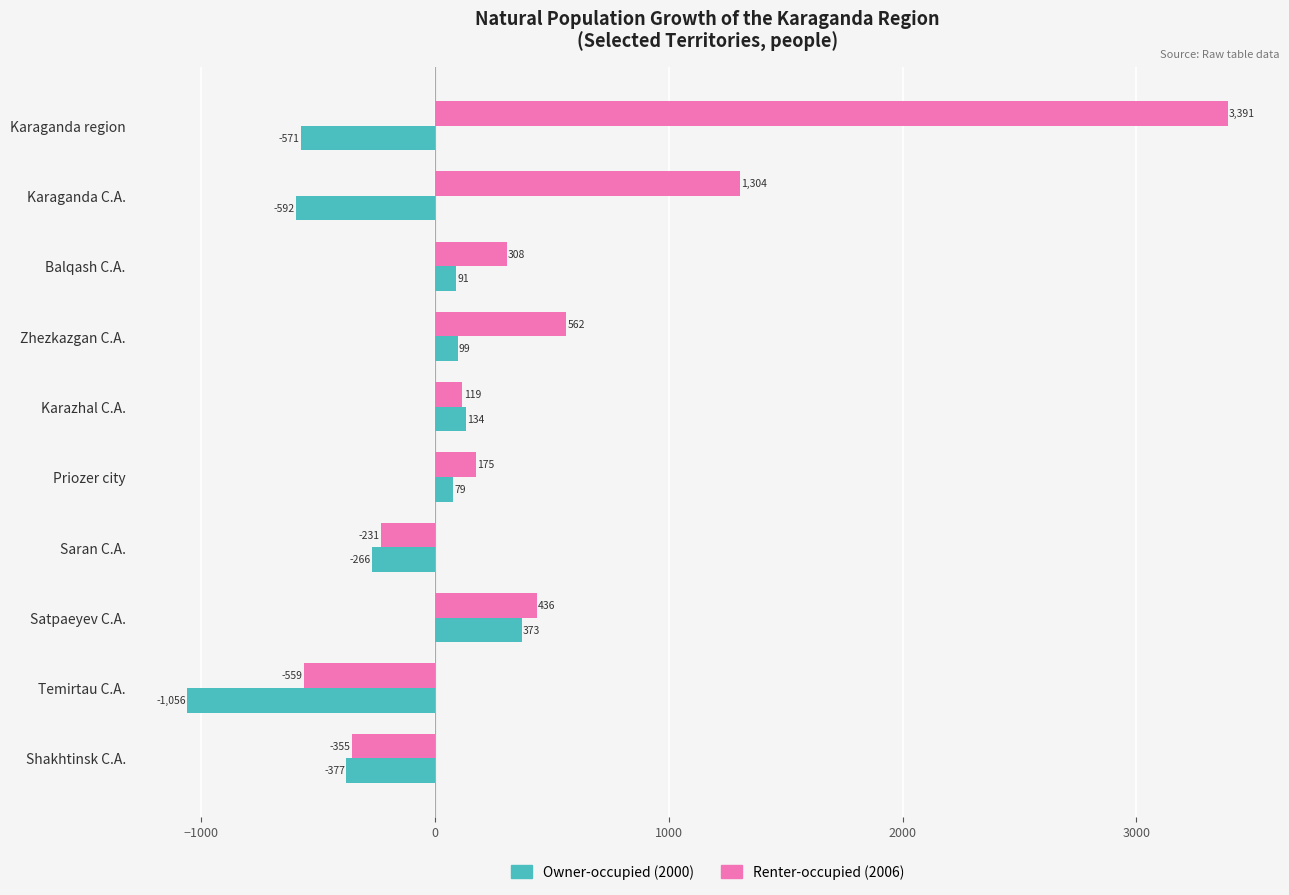

Which series has the widest spread of values?

Renter-occupied (2006)